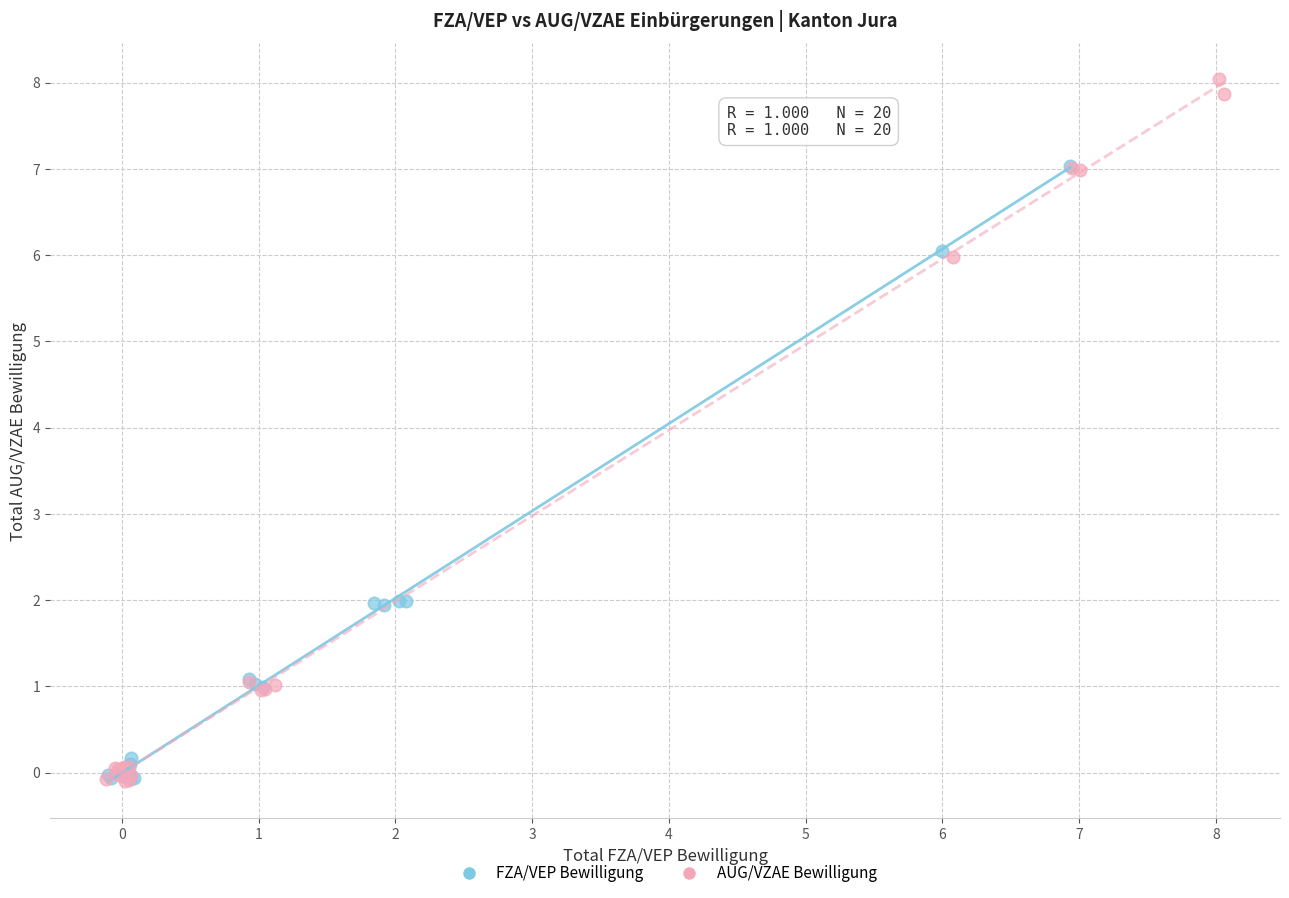

Which series contains the highest Y value?

AUG/VZAE Bewilligung